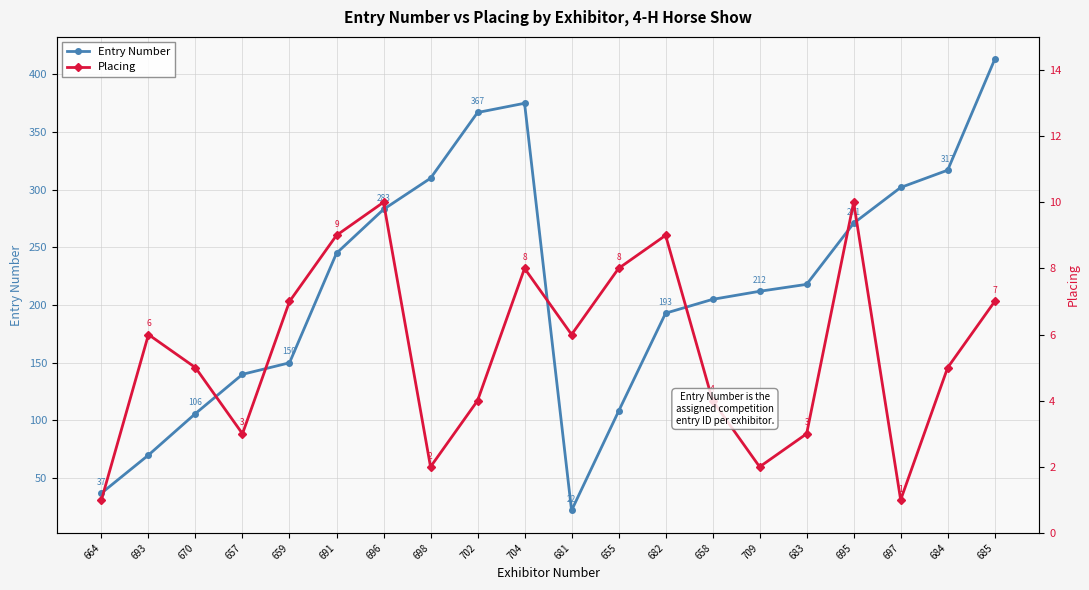

Is this an area chart (filled region under the line)?

No